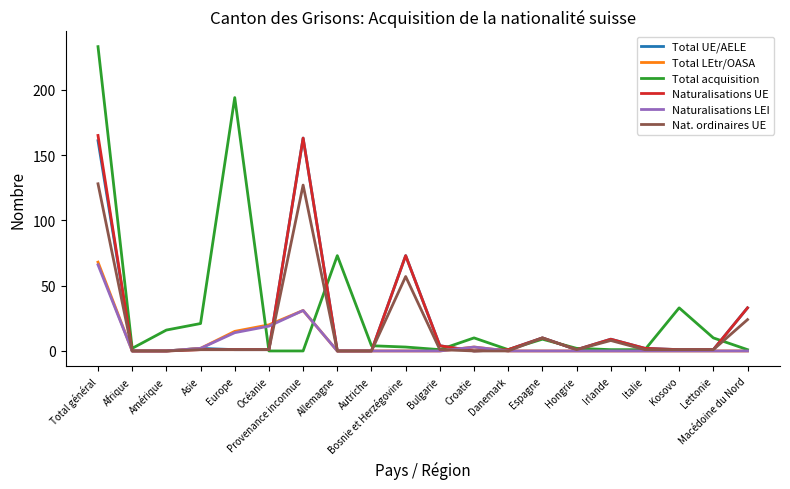

True or false: Total acquisition has a value of 233 at Total général.

True